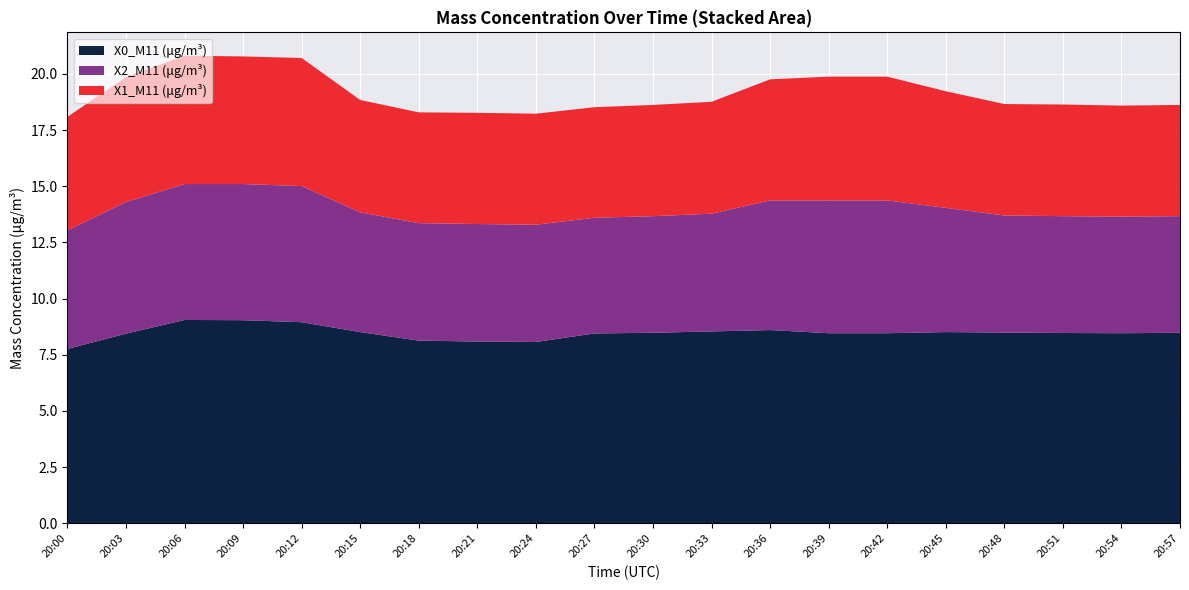

Where does the X0_M11 (μg/m³) series first go above 8?

20:03